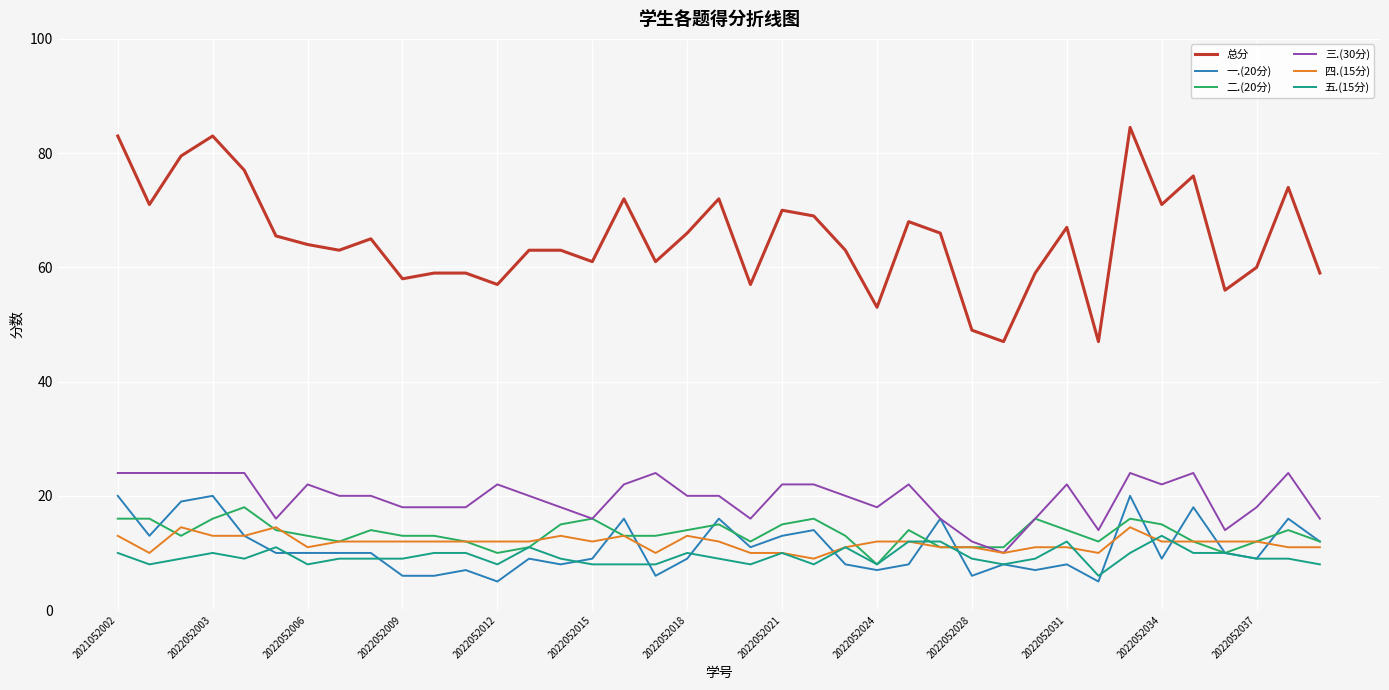

Which series has the largest range (max minus min)?

总分